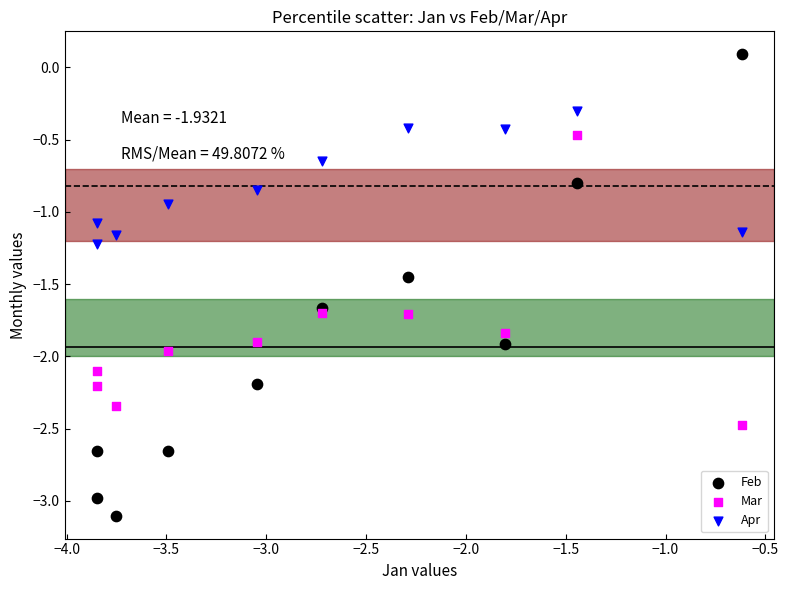

What is the X range (max minus min) for the scatter plot?

3.2